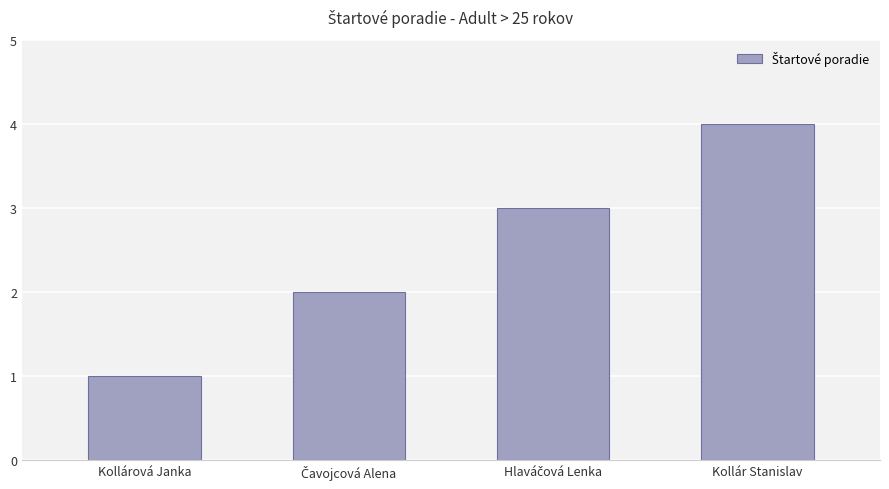

What is the sum of all values?

10